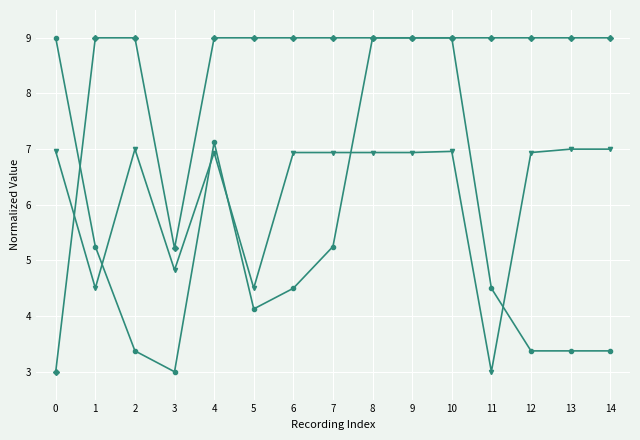

What is the total value across all series at 11?

16.5